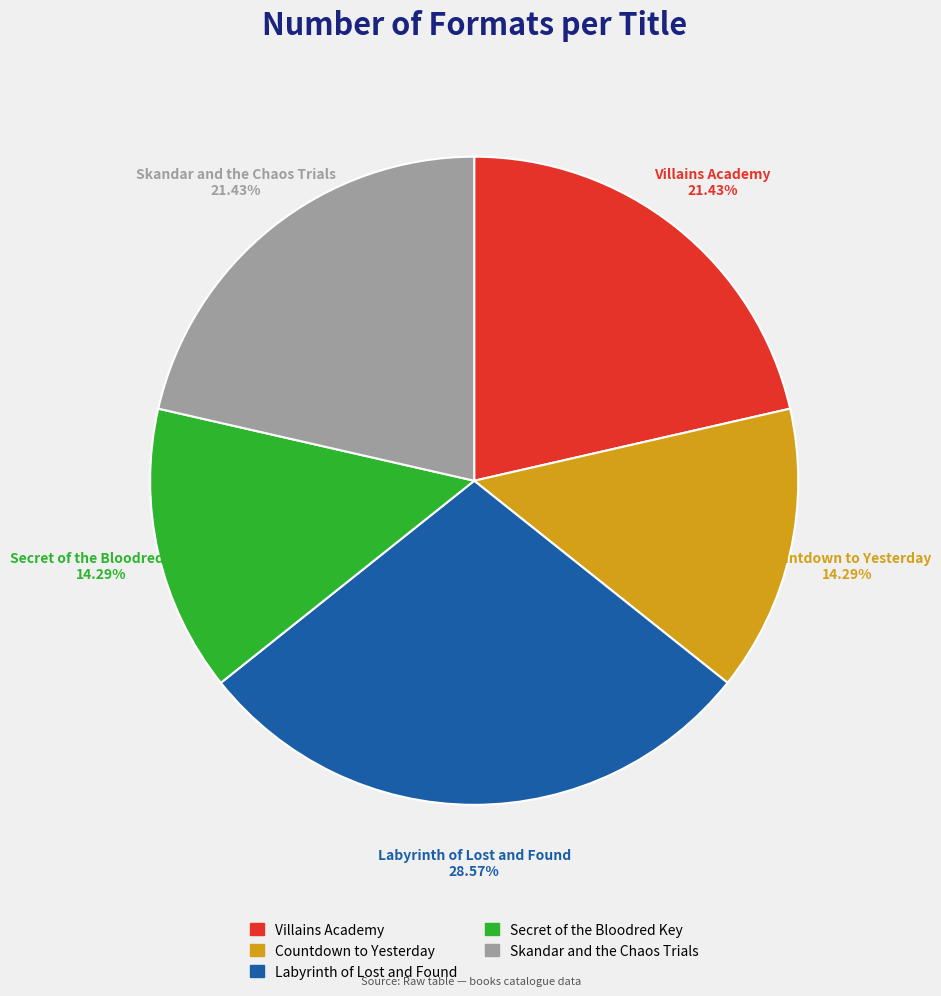

Is it true that Countdown to Yesterday is 14% of the pie?

True